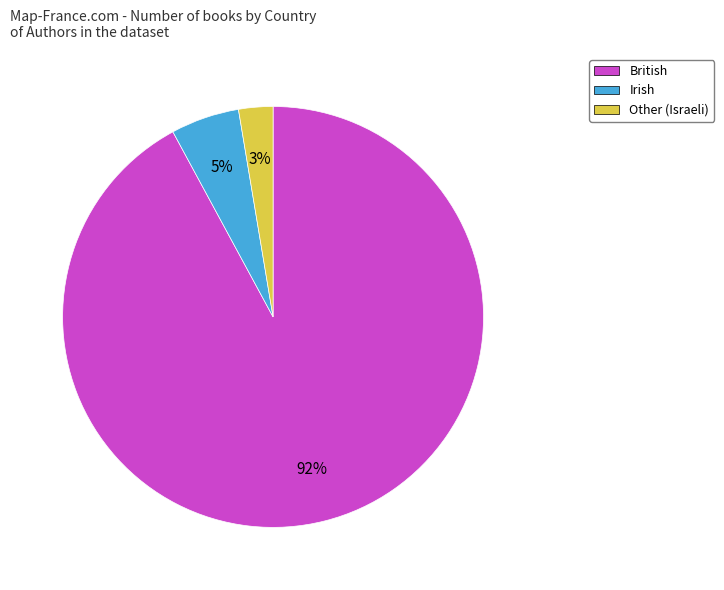

Which slice is the largest?

British